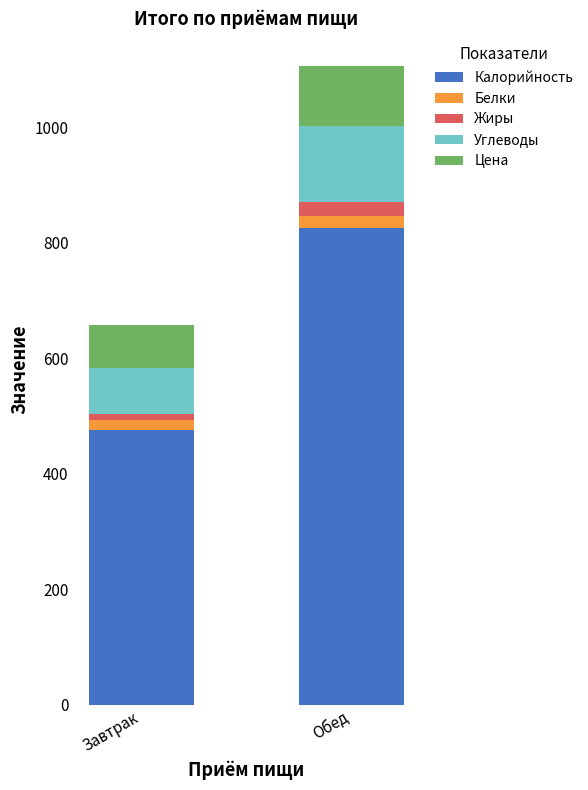

At which category is the sum across all series the highest?

Обед